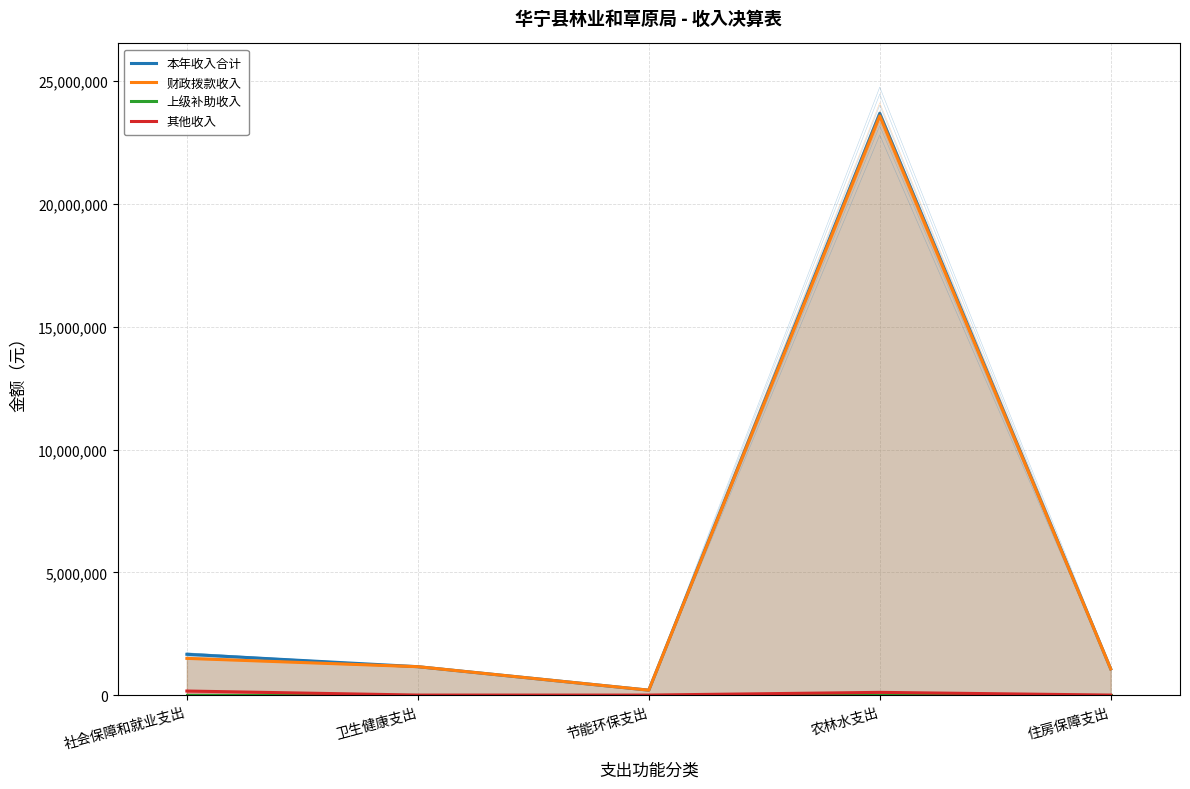

How many lines are shown in the chart?

4